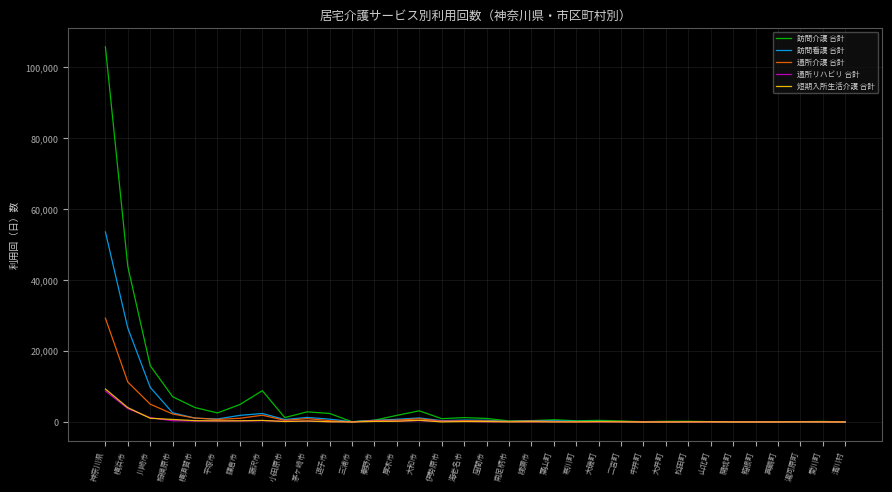

What is the difference between the 短期入所生活介護 合計 values at 鎌倉市 and 横浜市?

3708